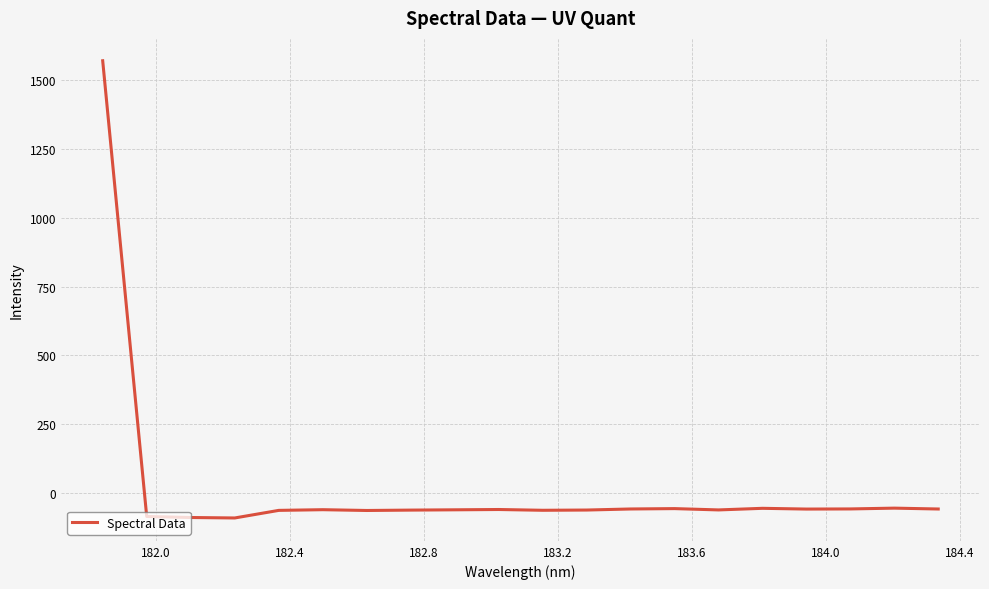

What is the maximum value shown in the chart?

1569.3